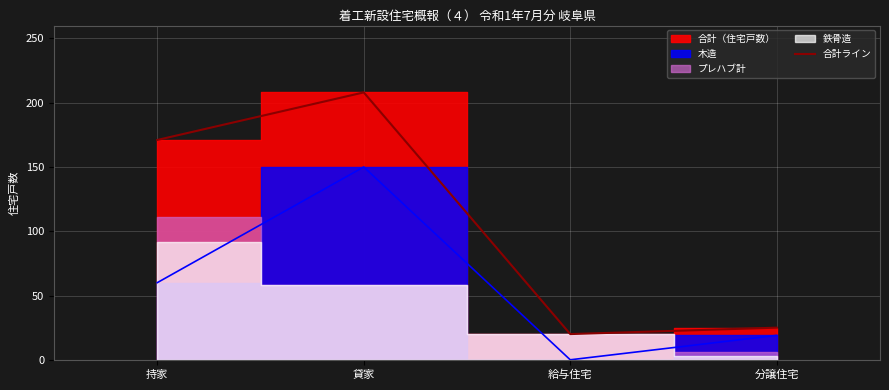

What is the value of the 2nd point from the left?

208